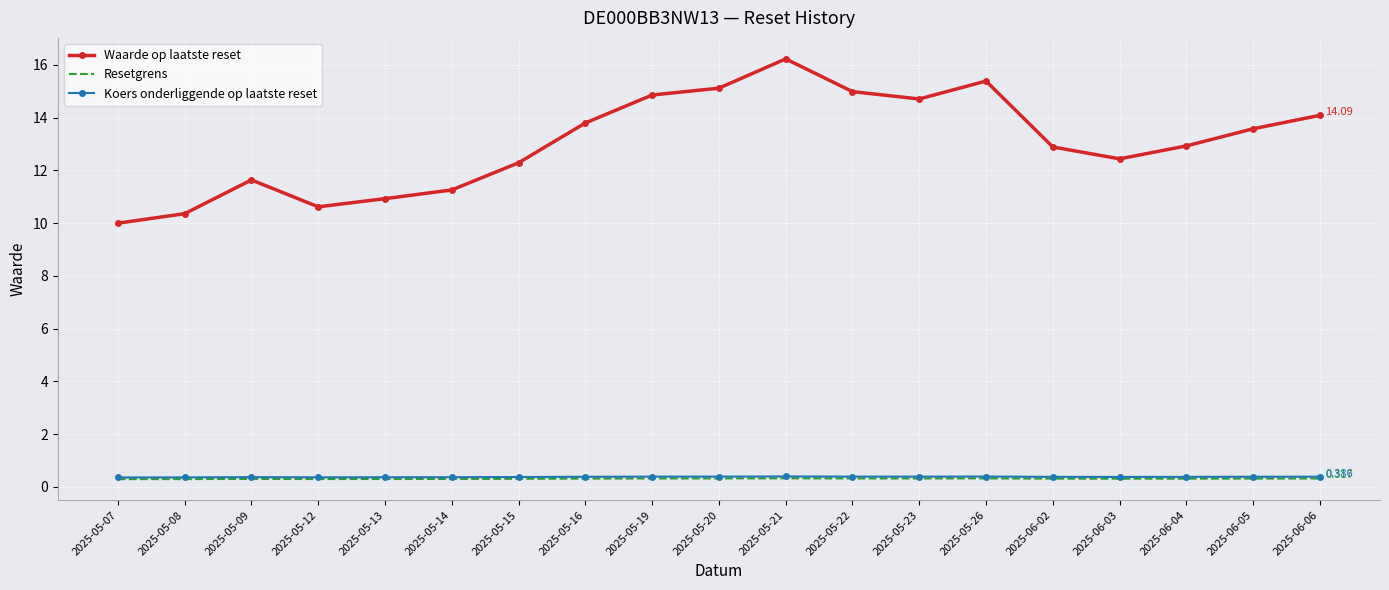

Which series has the widest spread of values?

Waarde op laatste reset